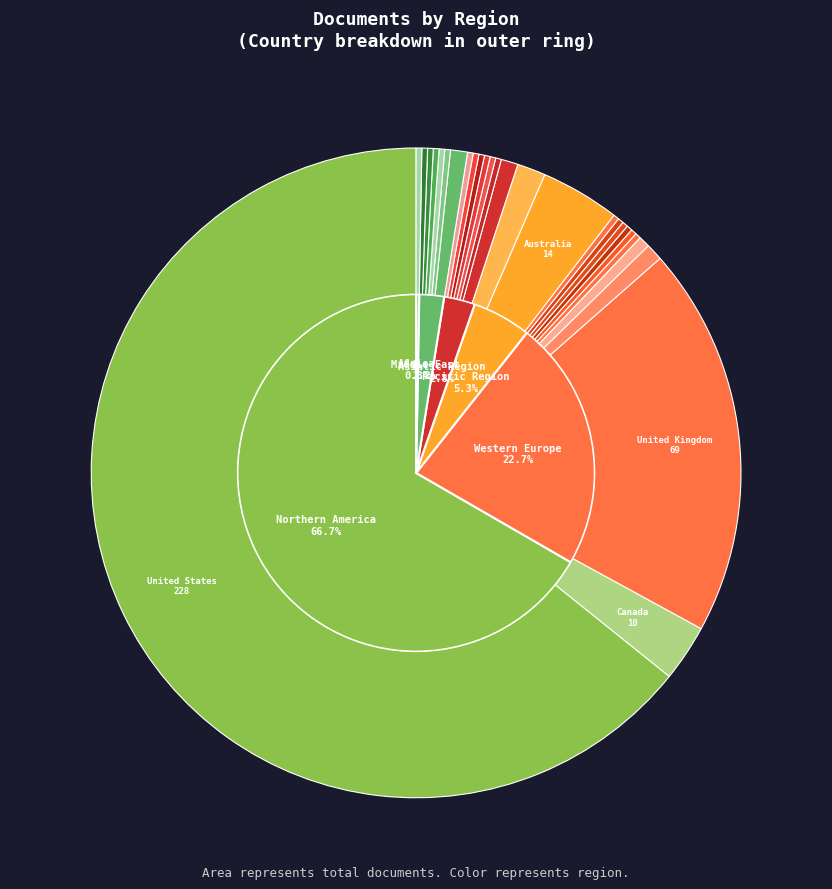

What percentage is NOT represented by Pacific Region?

94.7%